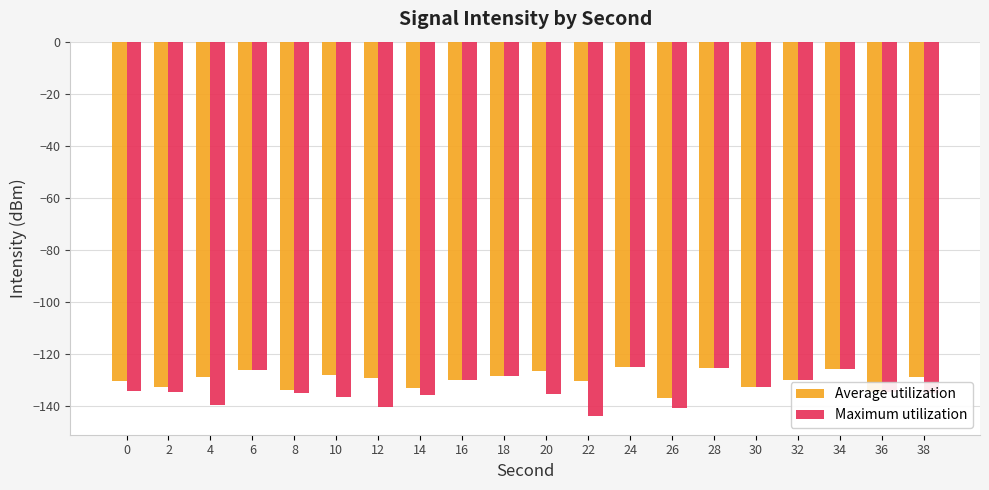

What are all the series names shown in the legend?

Average utilization, Maximum utilization